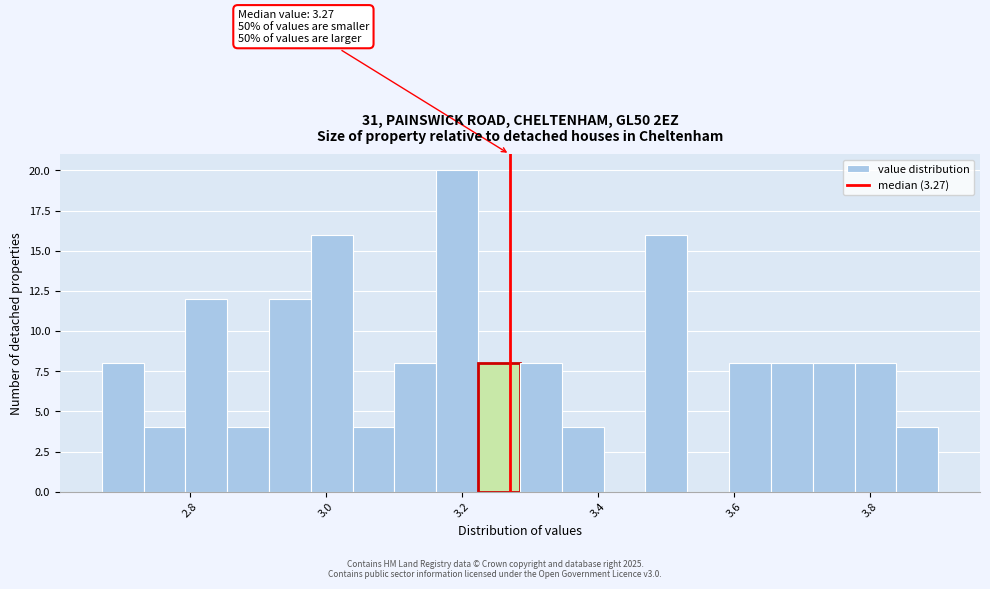

Read against the x-axis, roughly where is the centre of the tallest bar?

3.20